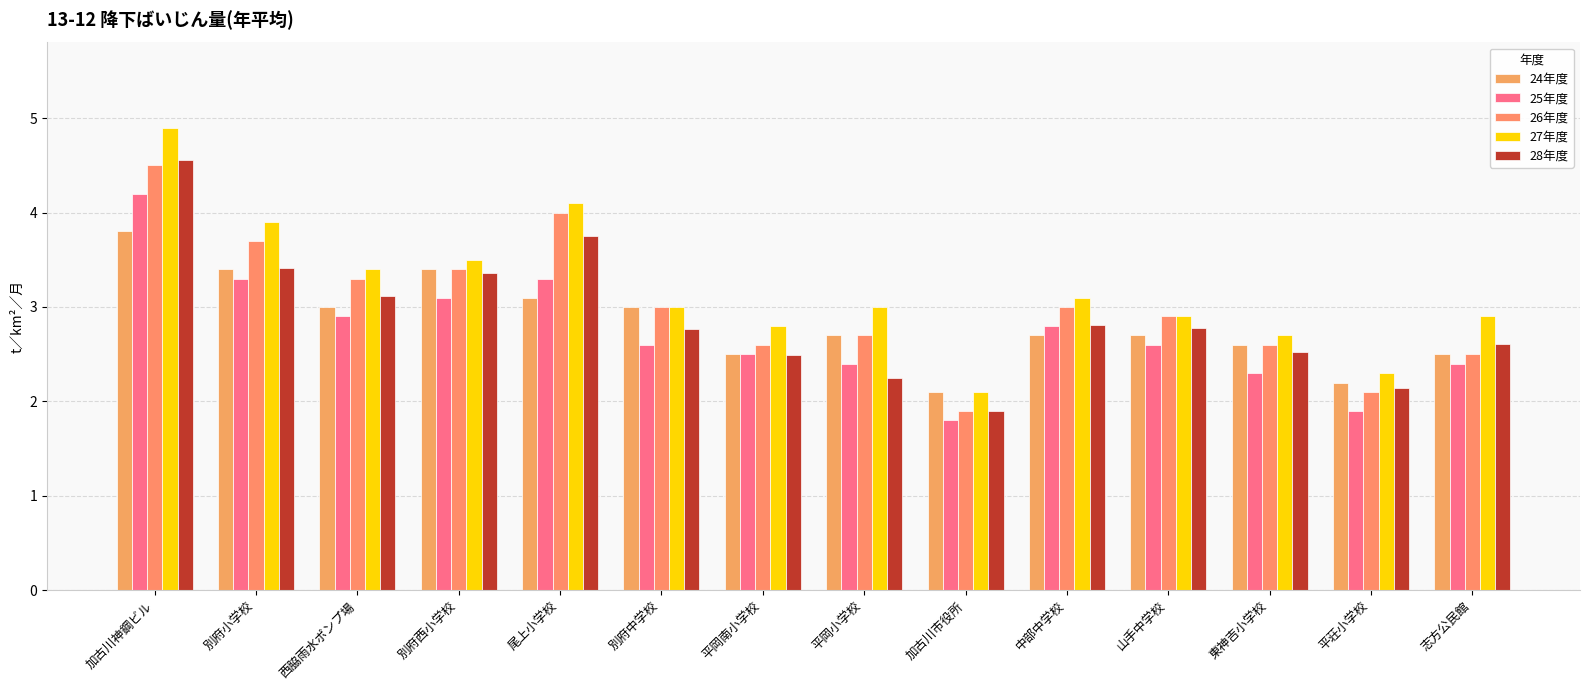

How many data points in 25年度 are above 2?

12